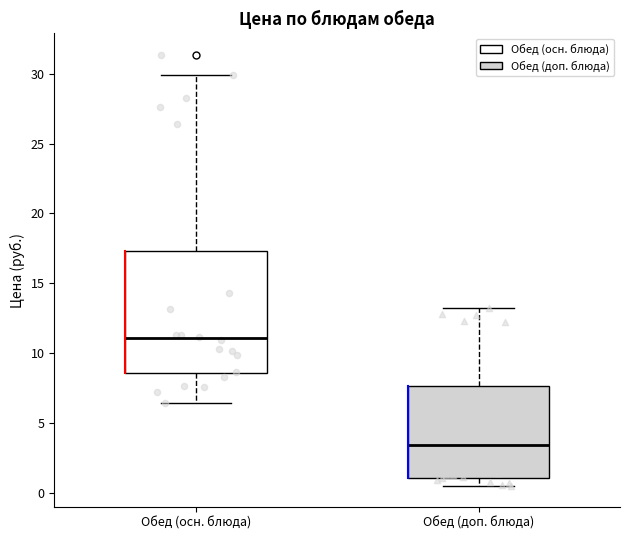

Where does the upper whisker of the box for Обед (доп. блюда) end on the y-axis? The values are not printed on the chart, so give them approximately, as read against the axis.

13.0